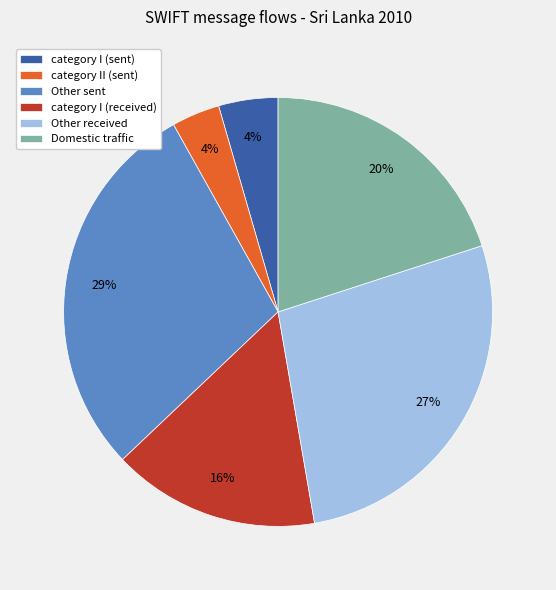

Approximately how many times larger is the value at Other received compared to category I (received)?

1.7